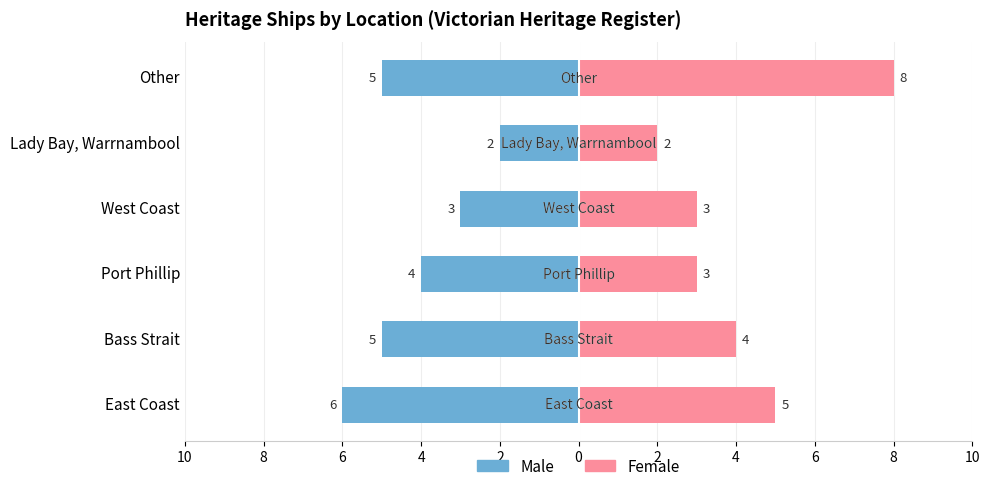

How many Male values are between -5 and -3?

4